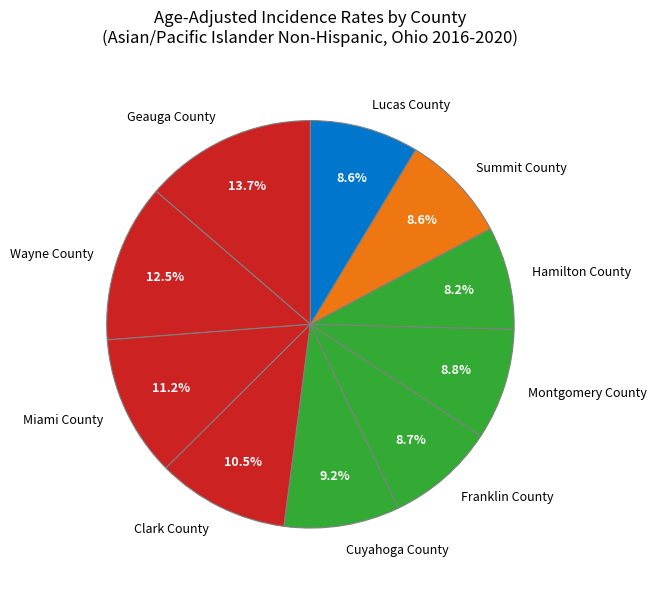

How many segments does this pie chart have?

10